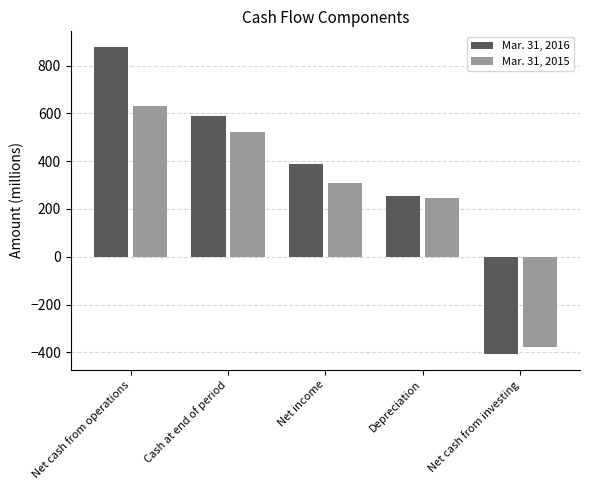

What position from the right is Net cash from operations?

5